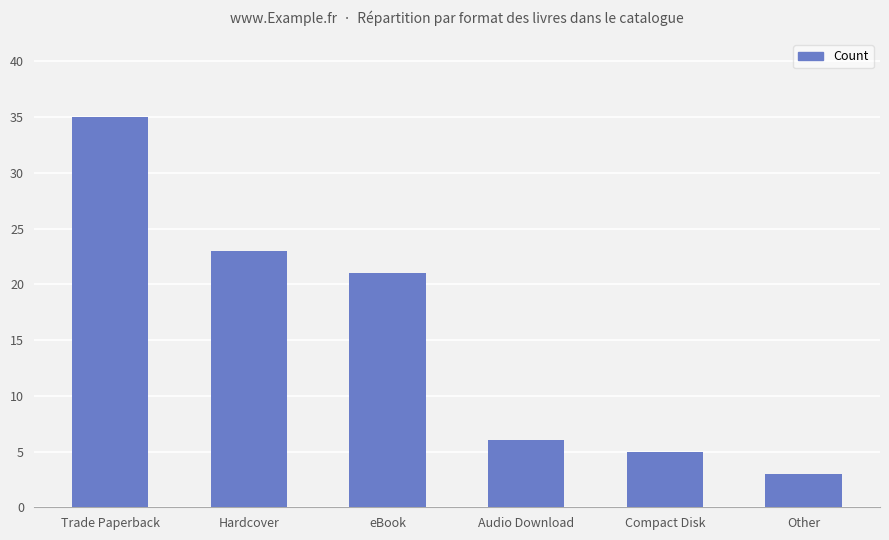

At which category does the chart reach its minimum across all series?

Other